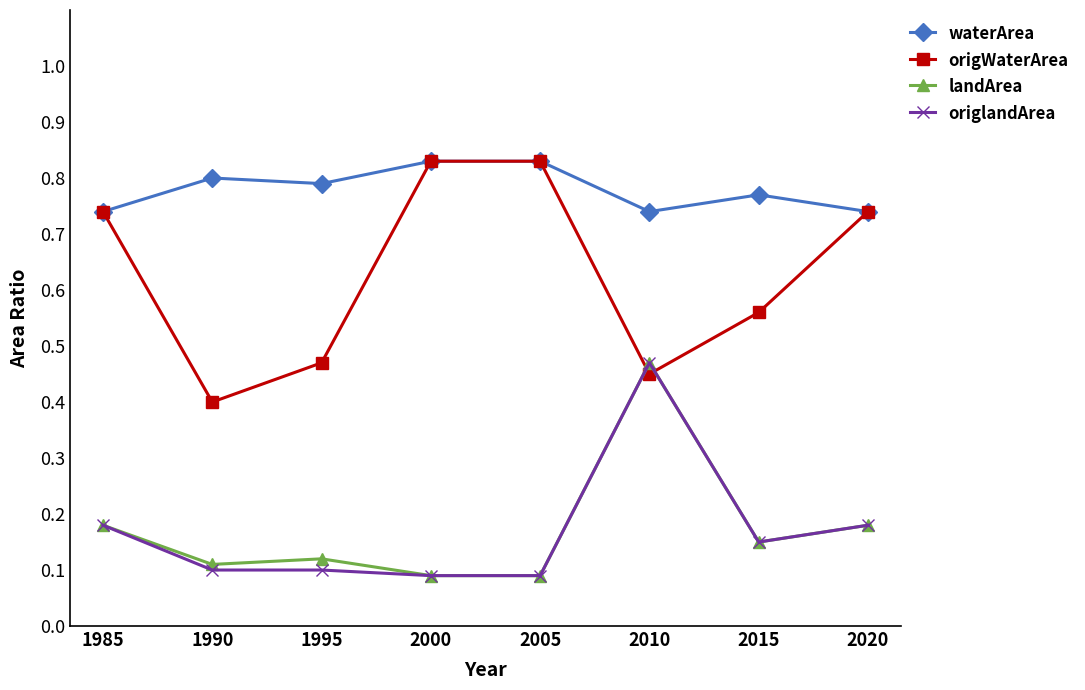

True or false: landArea and waterArea intersect in this chart.

False